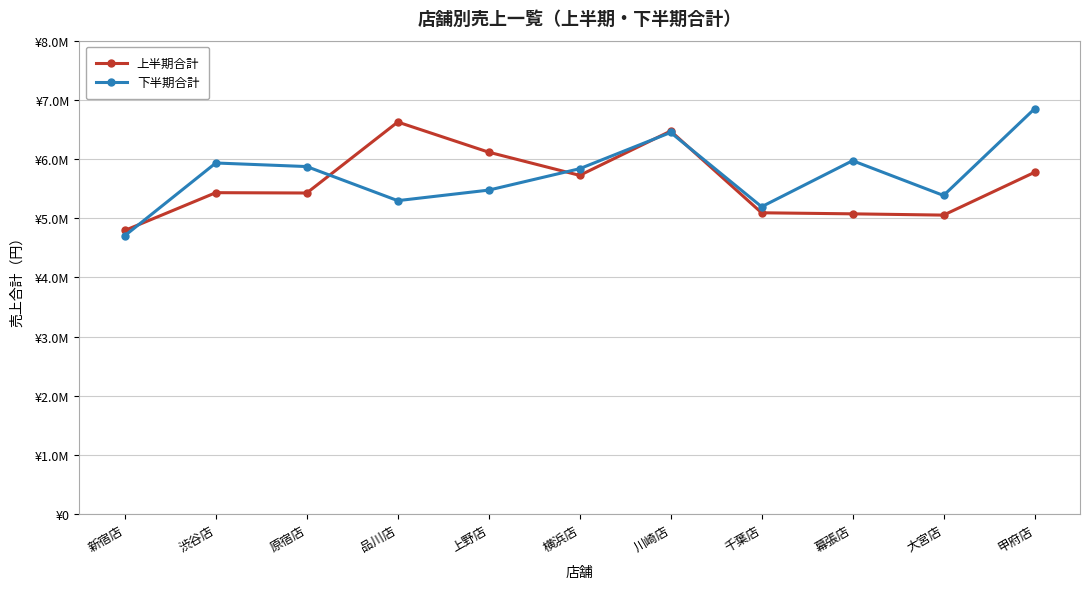

Which series has the largest total across all categories?

下半期合計